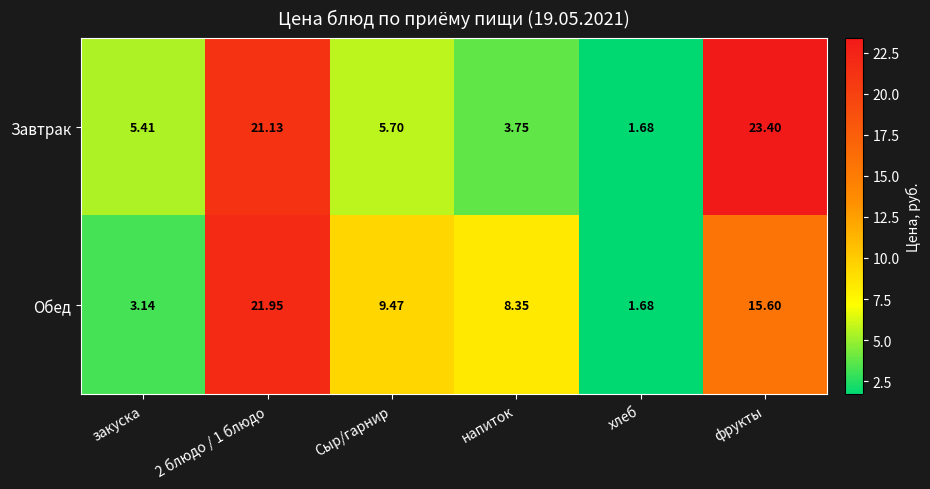

At which category is the sum across all series the highest?

2 блюдо / 1 блюдо